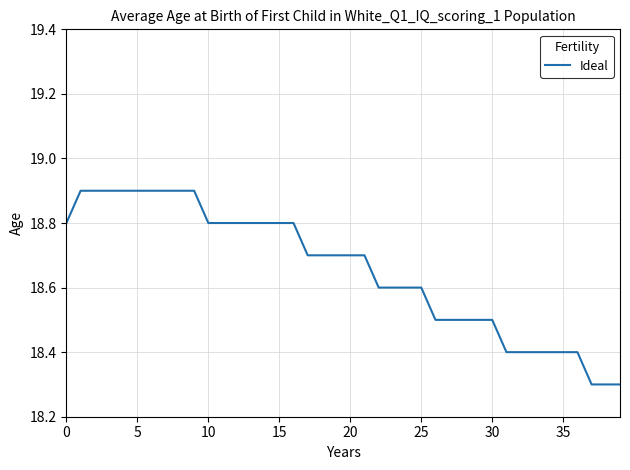

How many lines are shown in the chart?

1